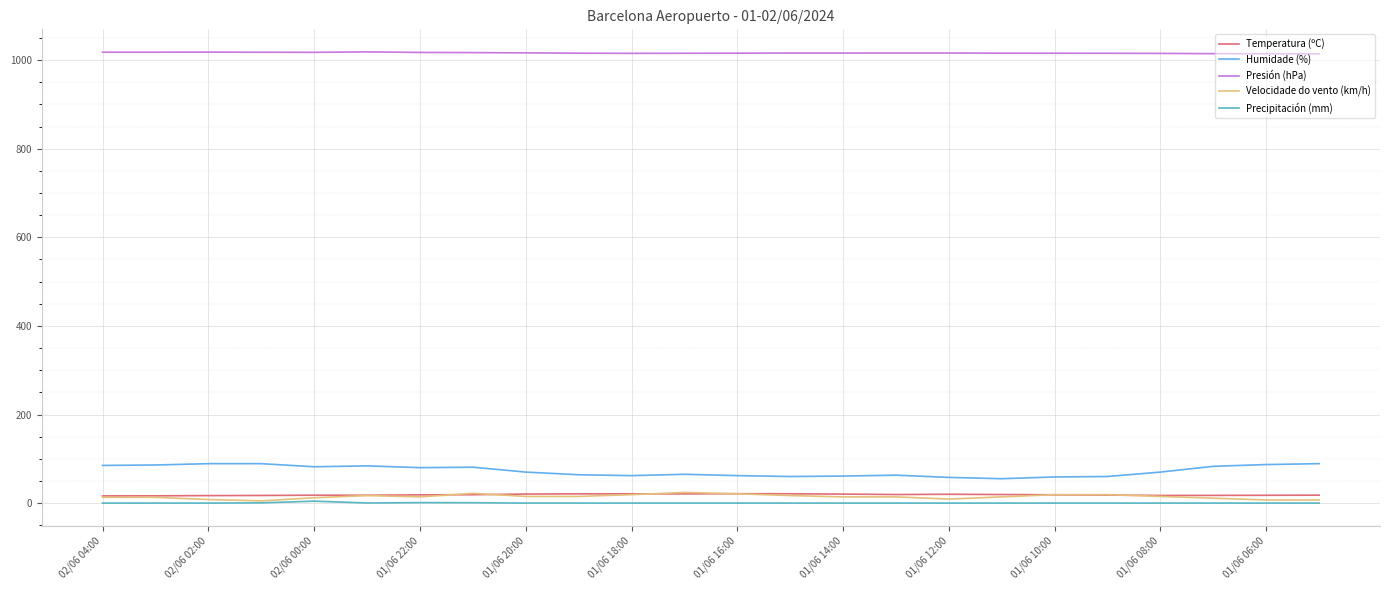

Which series has the largest total across all categories?

Presión (hPa)